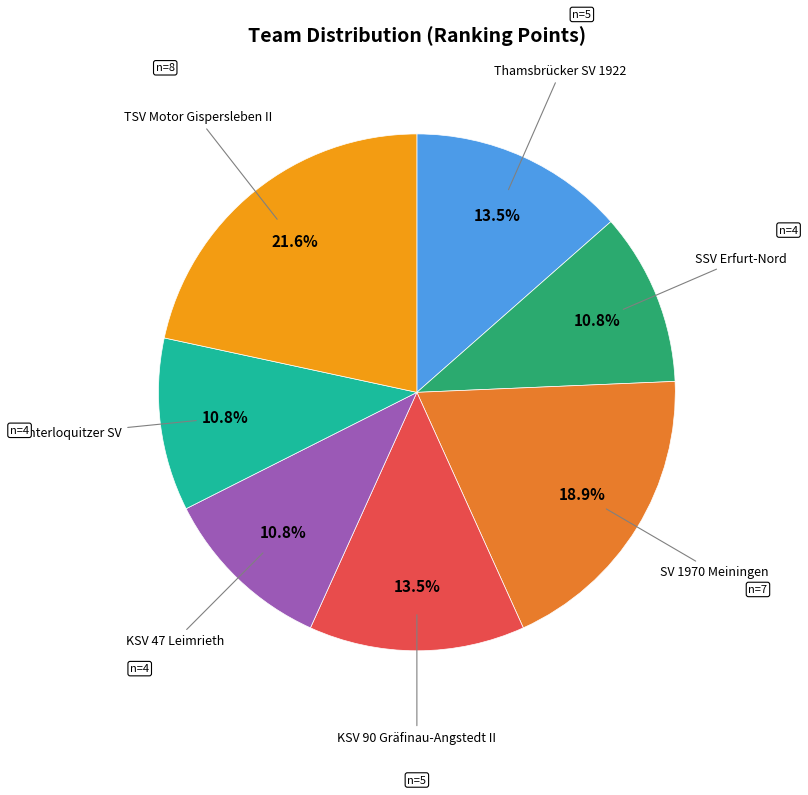

Is there a majority slice in this chart?

No